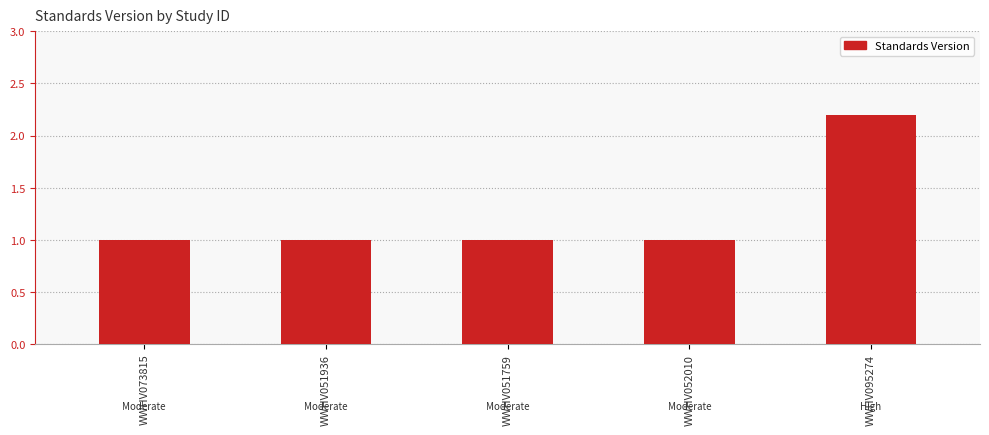

Which category has the highest value across all series?

WWHV095274